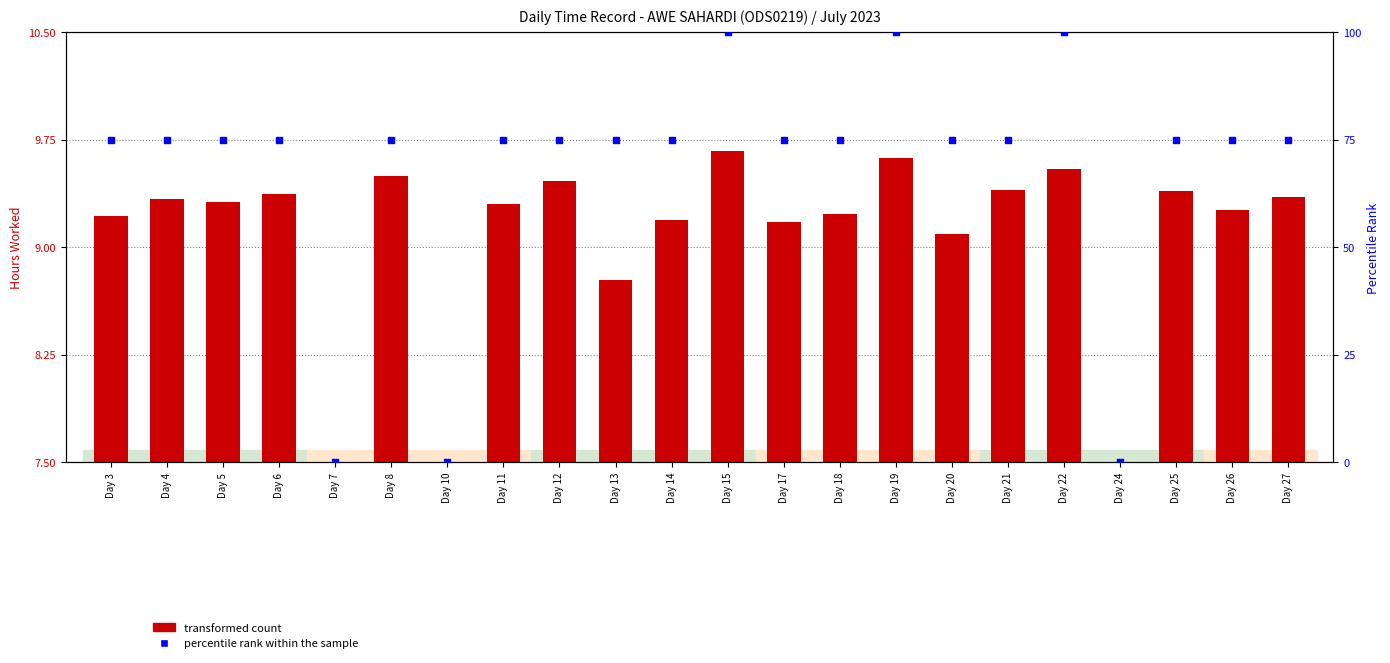

At how many categories does at least one series exceed 35?

19